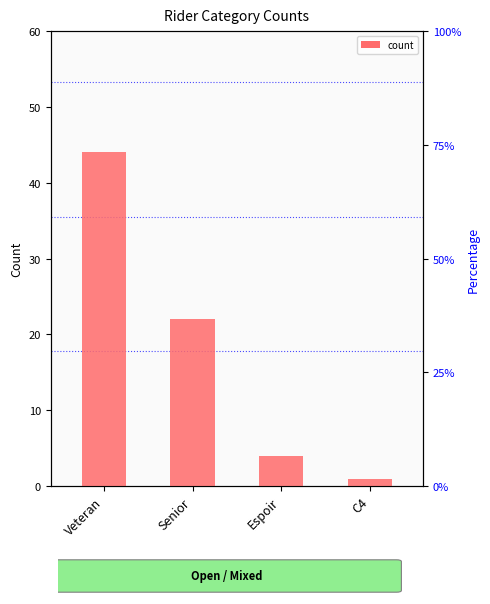

Which has a higher value, Senior or C4?

Senior